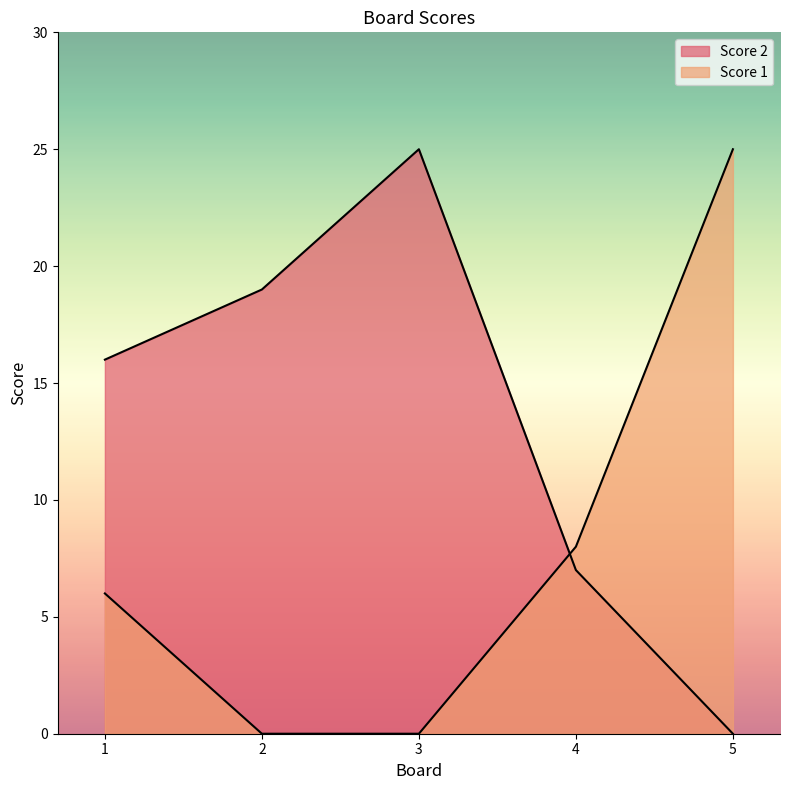

Count the Score 2 values in the range 7 to 19.

3